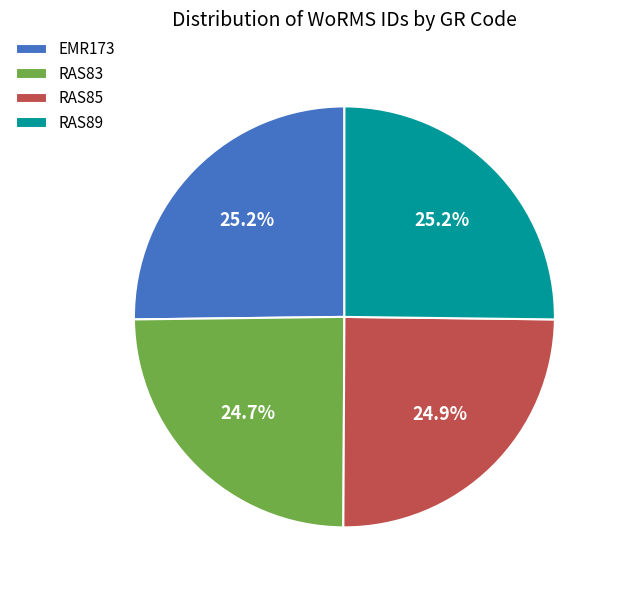

How much of the chart is everything except RAS85?

75.1%